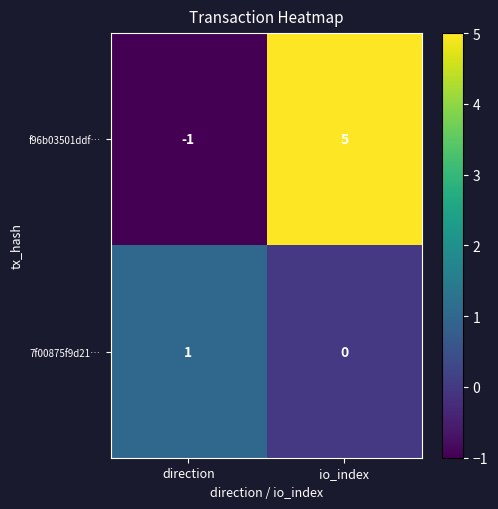

Which series has the largest total across all categories?

f96b03501ddf…